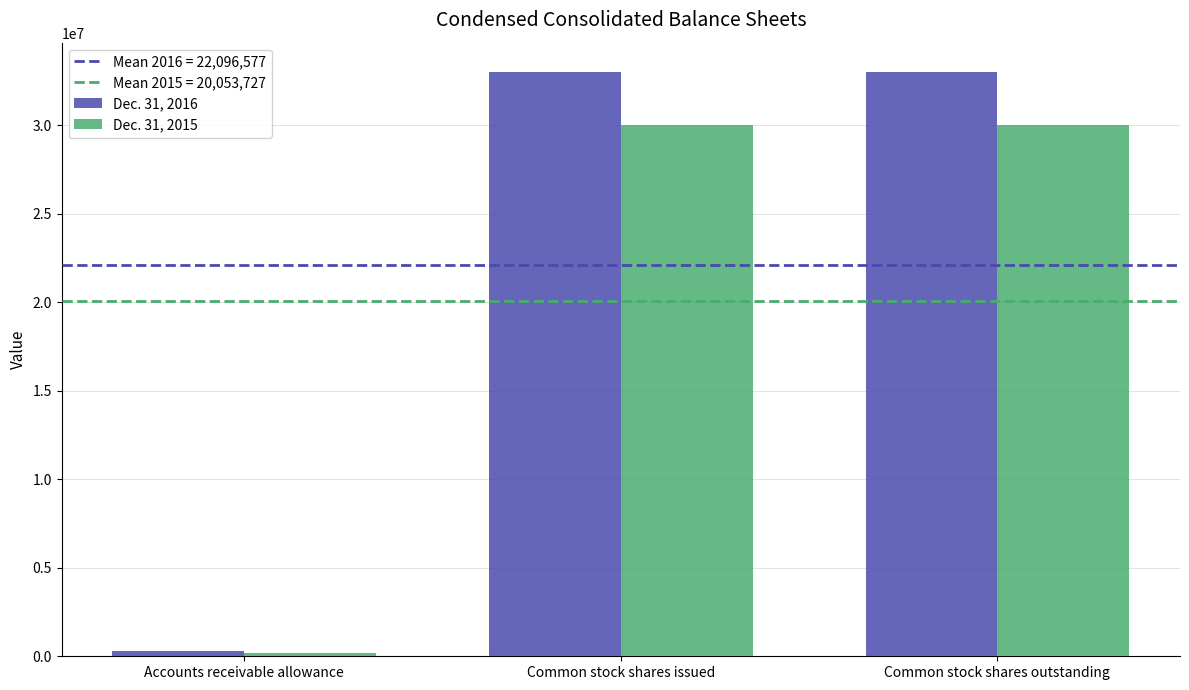

What is the difference between the highest and lowest values at Common stock shares outstanding?

3024274